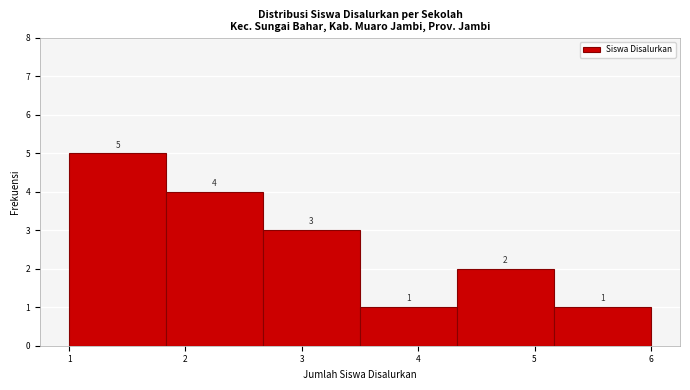

Reading left to right, transcribe this chart: for each bar, give the range it covers on the x-axis and its height. The bar edges are not printed on the chart, so give them approximately, as read against the axis.

1.0 to 1.8: 5
1.8 to 2.7: 4
2.7 to 3.5: 3
3.5 to 4.3: 1
4.3 to 5.2: 2
5.2 to 6.0: 1